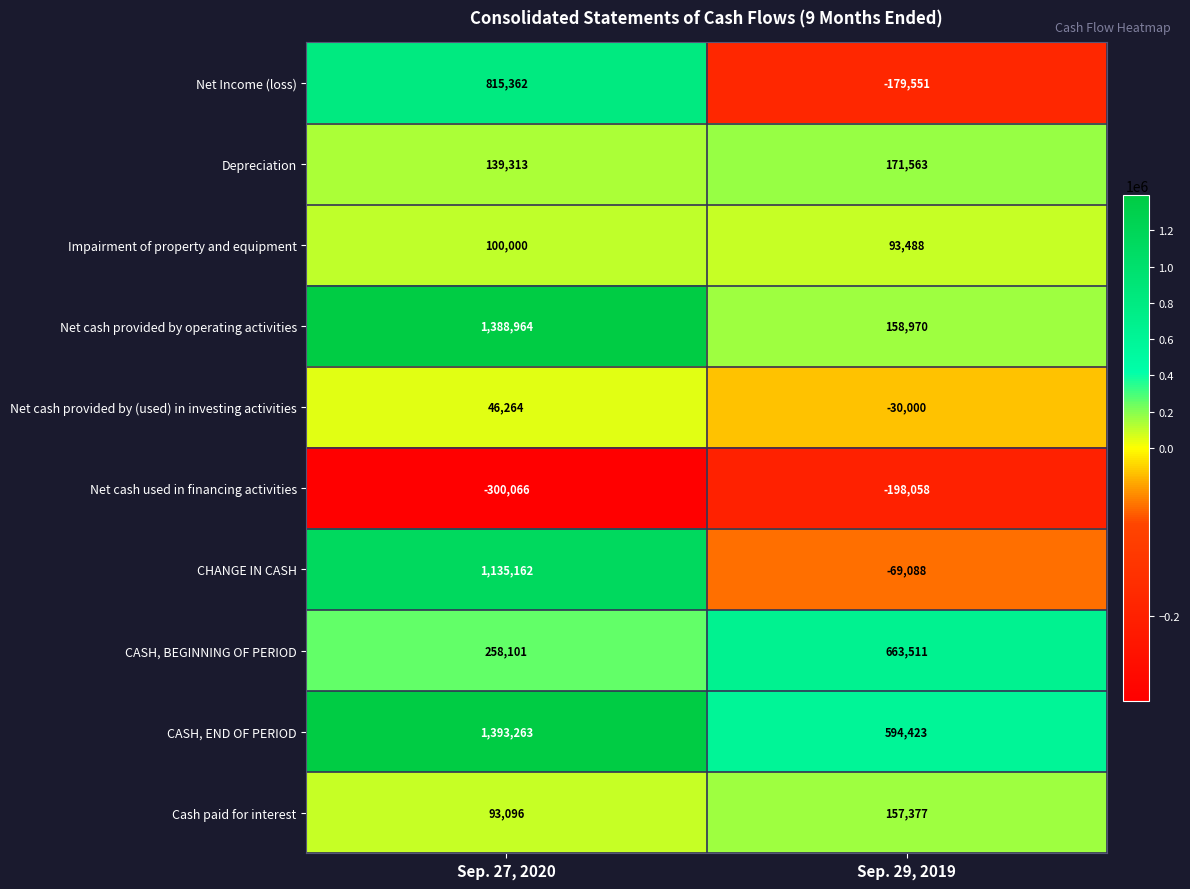

Rank the categories by Net Income (loss) value from lowest to highest.

Sep. 29, 2019, Sep. 27, 2020